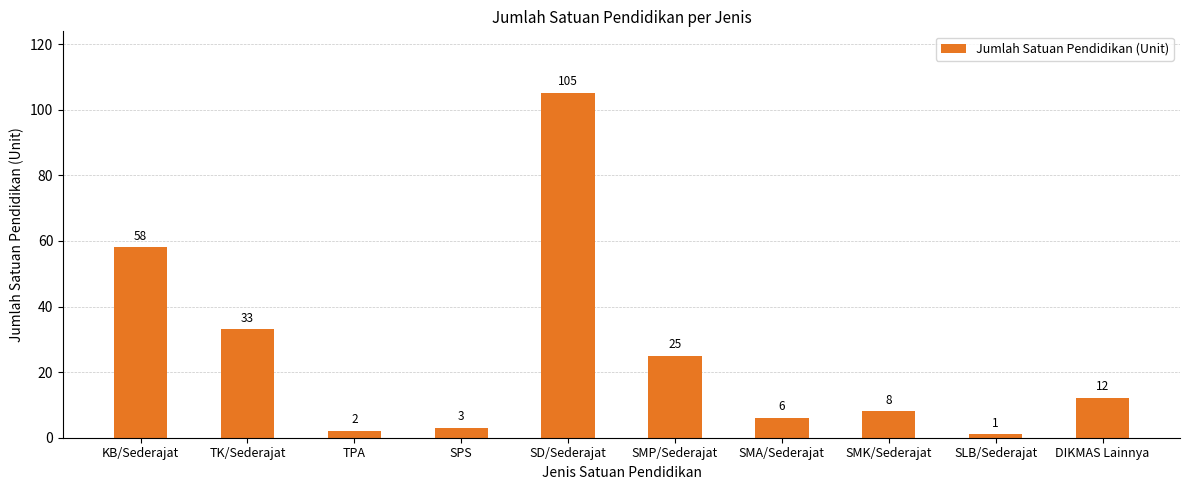

Rank the categories by value from lowest to highest.

SLB/Sederajat, TPA, SPS, SMA/Sederajat, SMK/Sederajat, DIKMAS Lainnya, SMP/Sederajat, TK/Sederajat, KB/Sederajat, SD/Sederajat